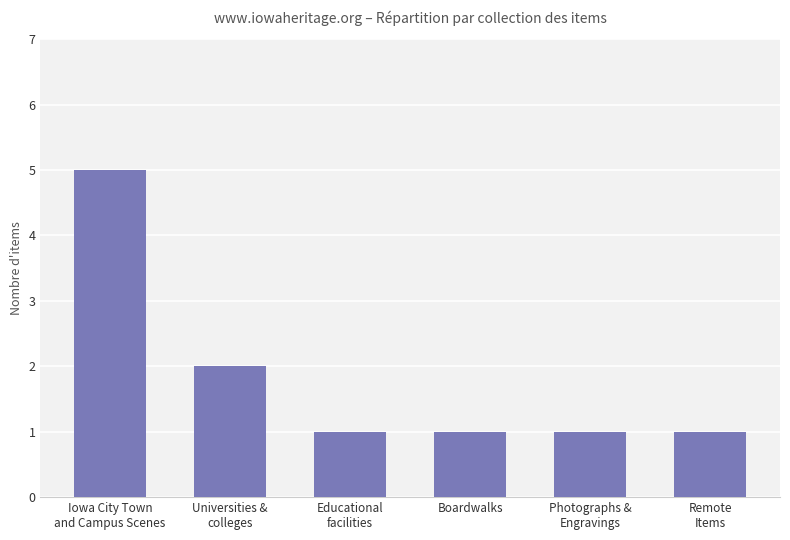

Count the values in the range 1 to 2.

5